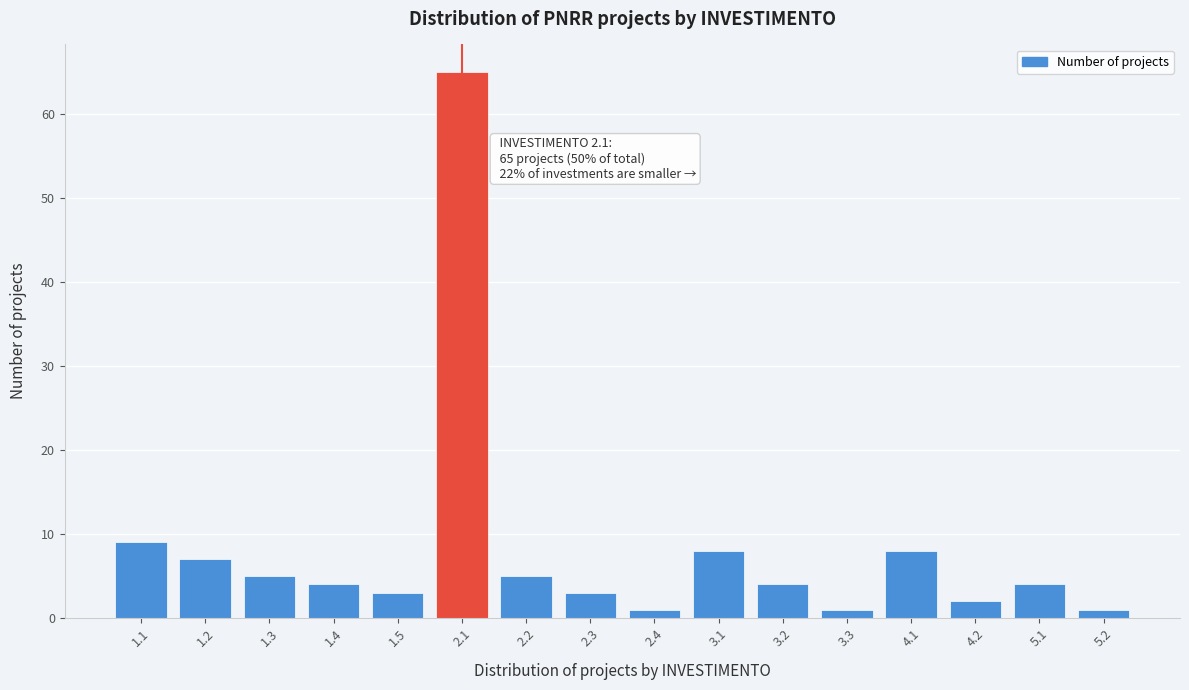

Reading left to right, what are all the values shown in this chart?

9	7	5	4	3	65	5	3	1	8	4	1	8	2	4	1